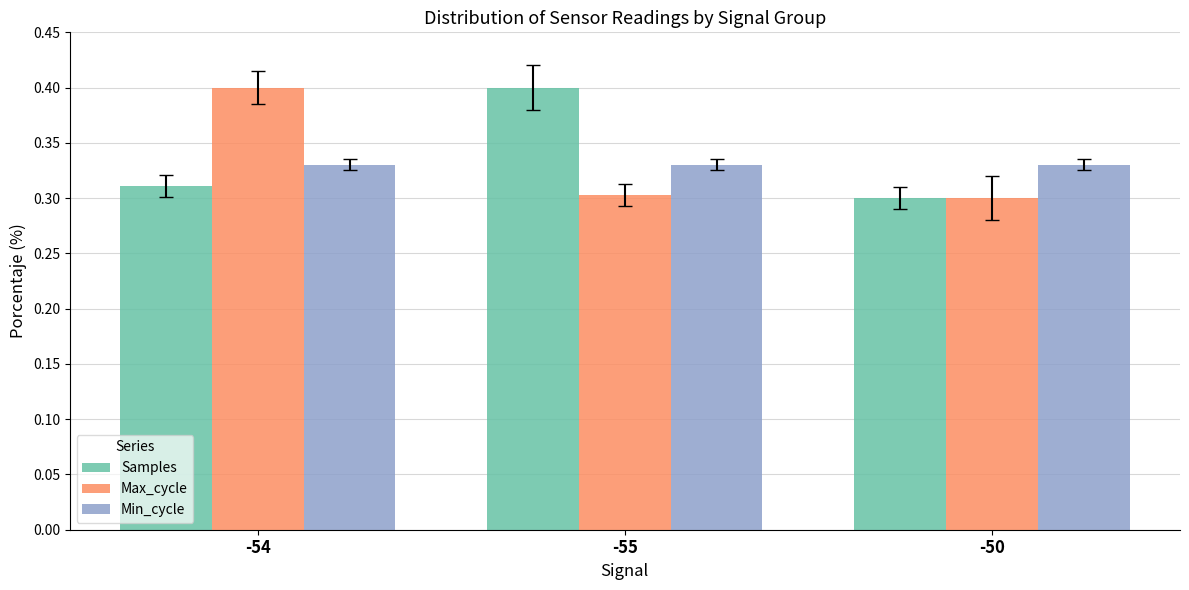

How many Max_cycle values are between 0 and 1?

3